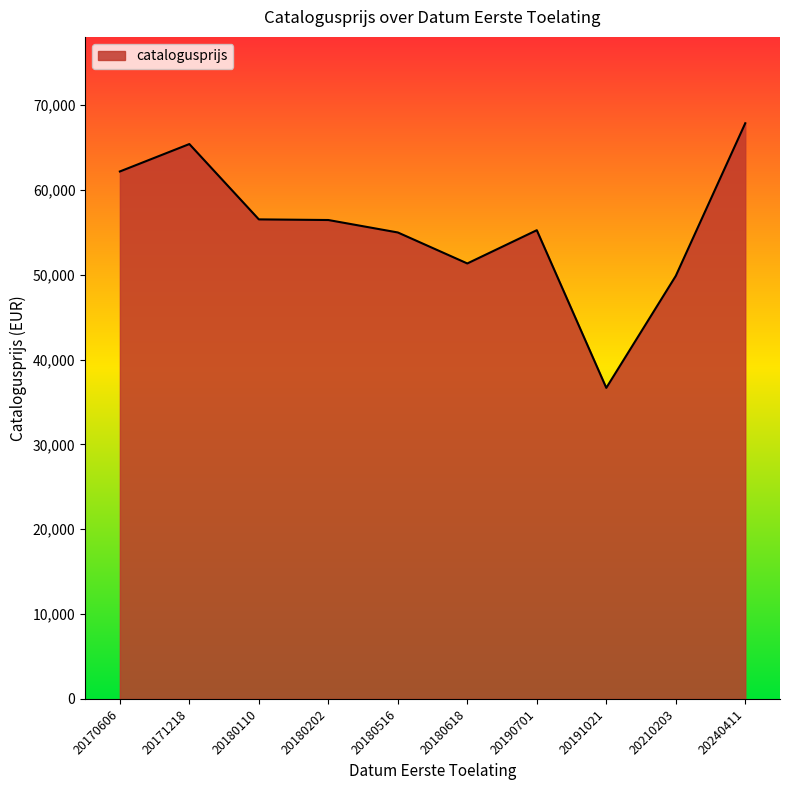

At which category does the chart reach its peak across all series?

20240411